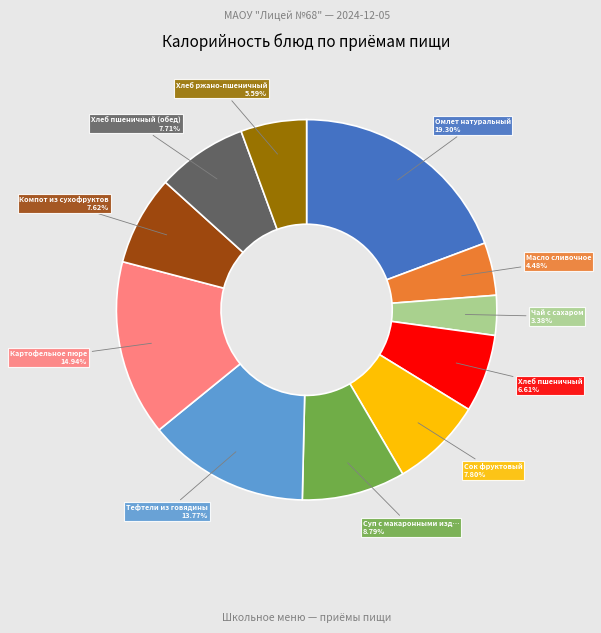

To the nearest percent, what is the difference between the largest and smallest slice percentages?

16%